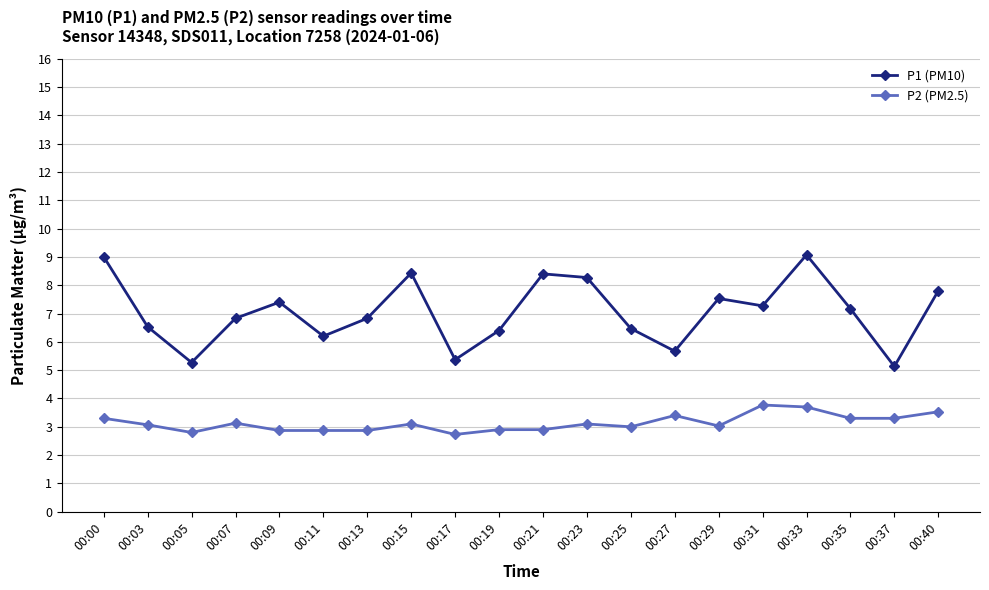

What is the minimum value shown in the chart?

2.7